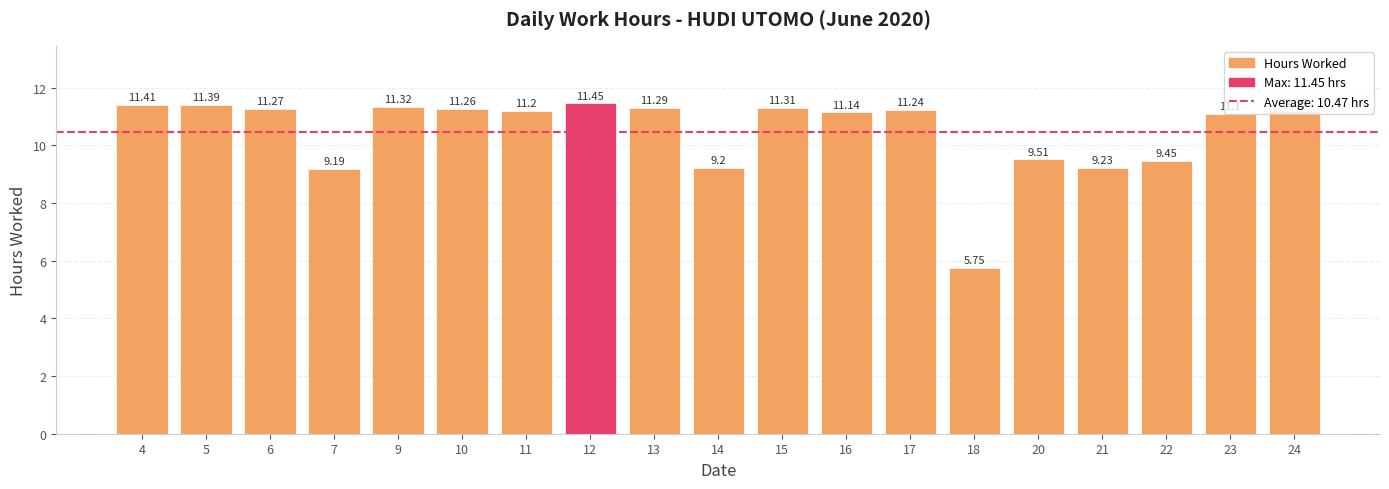

Is it true that the value at 6 is 17.6?

False